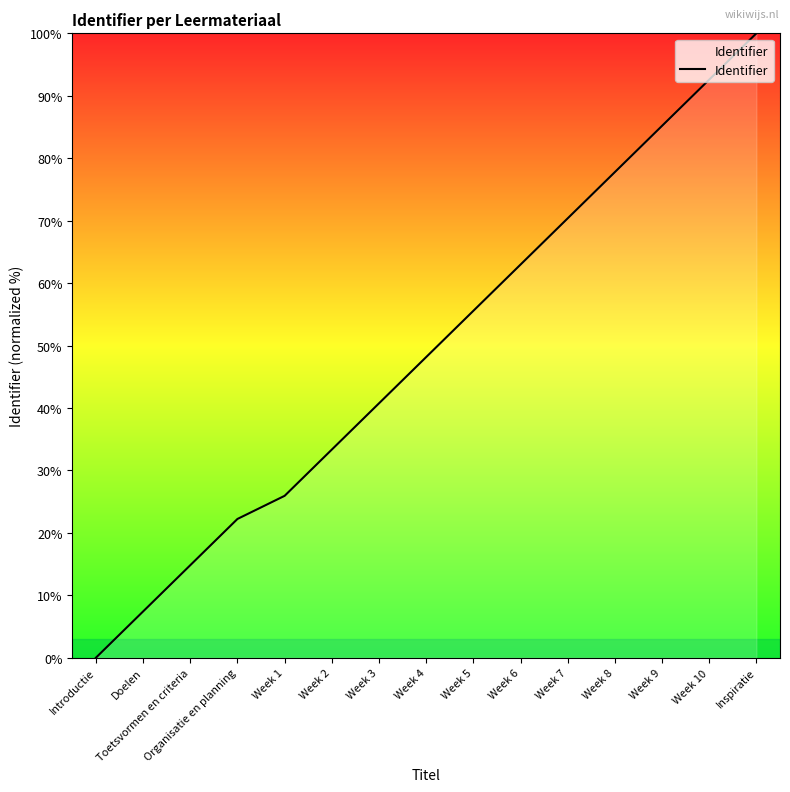

Which label corresponds to the smallest value in the chart?

Introductie